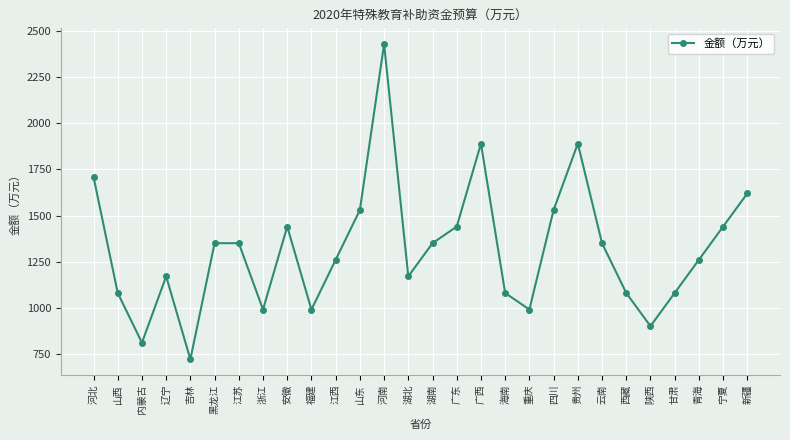

The value at 青海 is 438. True or false?

False